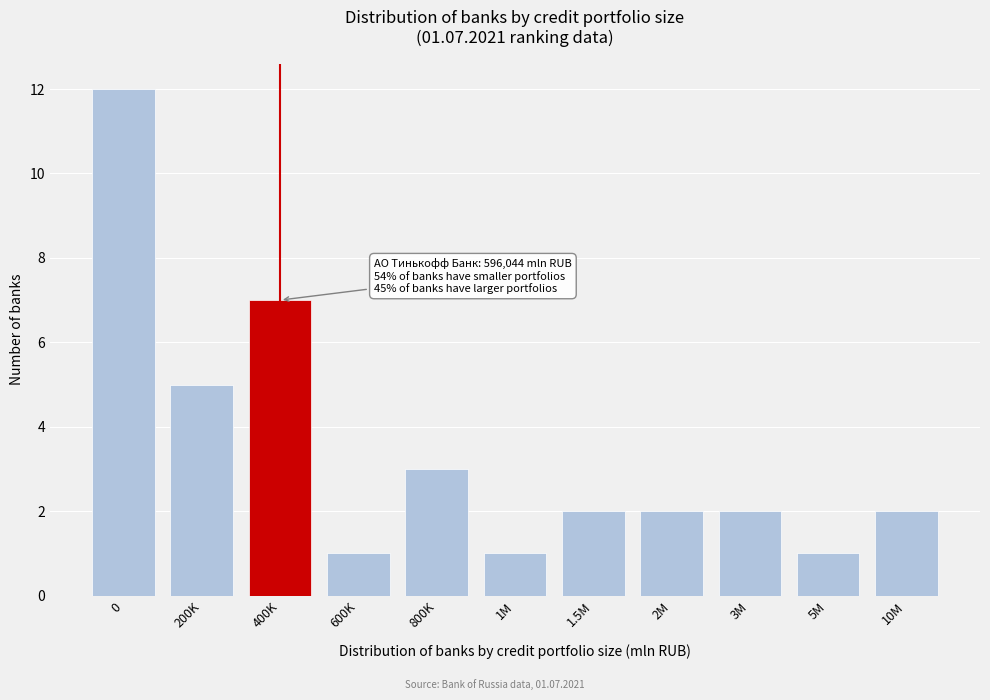

Reading right to left, what are all the values shown in this chart?

10M=2	5M=1	3M=2	2M=2	1.5M=2	1M=1	800K=3	600K=1	400K=7	200K=5	0=12